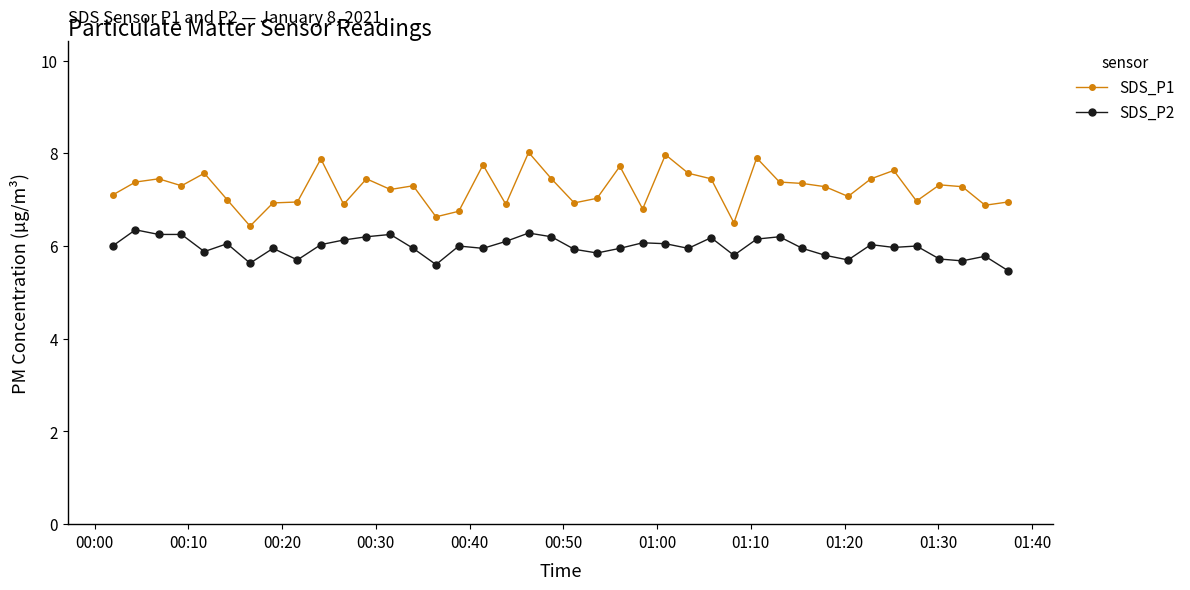

How many categories are shown in the chart?

40